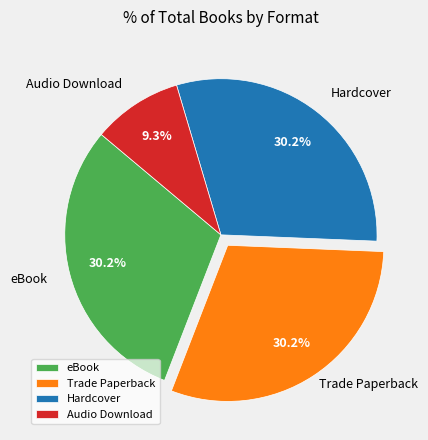

Which slice is the smallest?

Audio Download